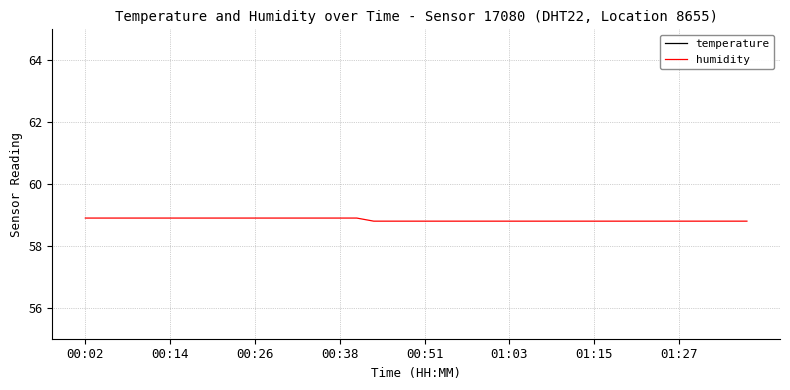

How many lines are shown in the chart?

2